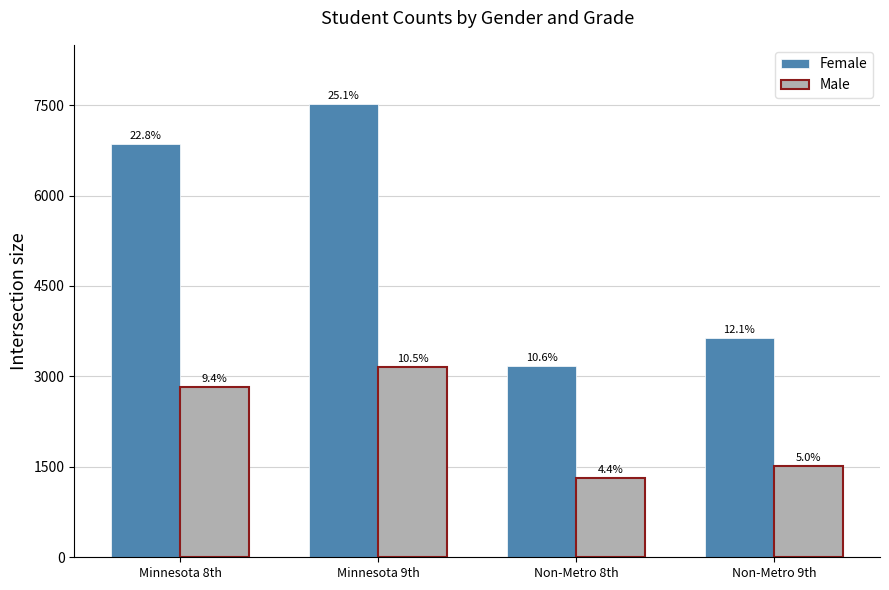

The value of Male at Minnesota 8th is 4477. True or false?

False